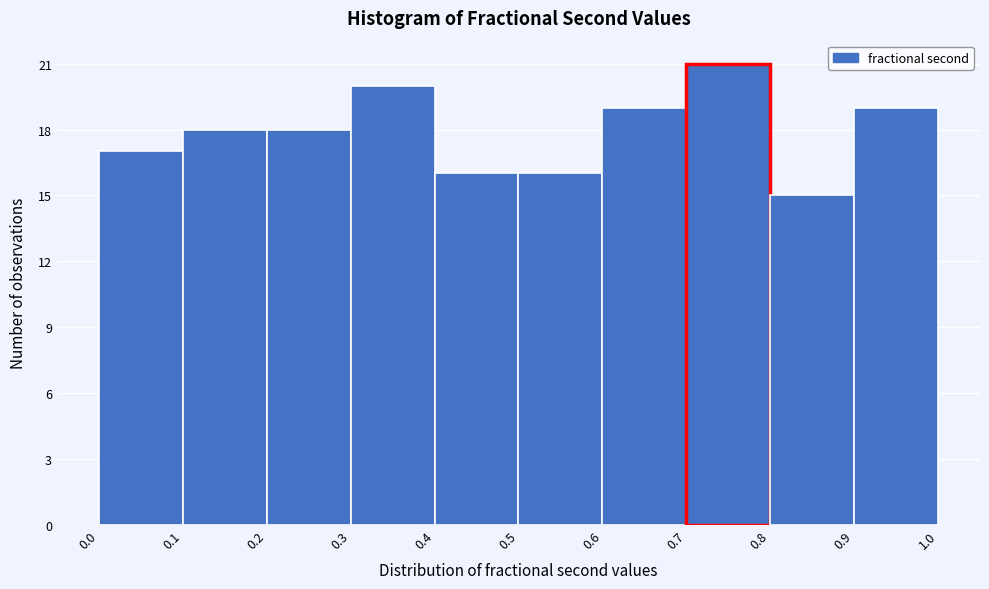

Over which range of the x-axis is the bar tallest?

0.7 to 0.8